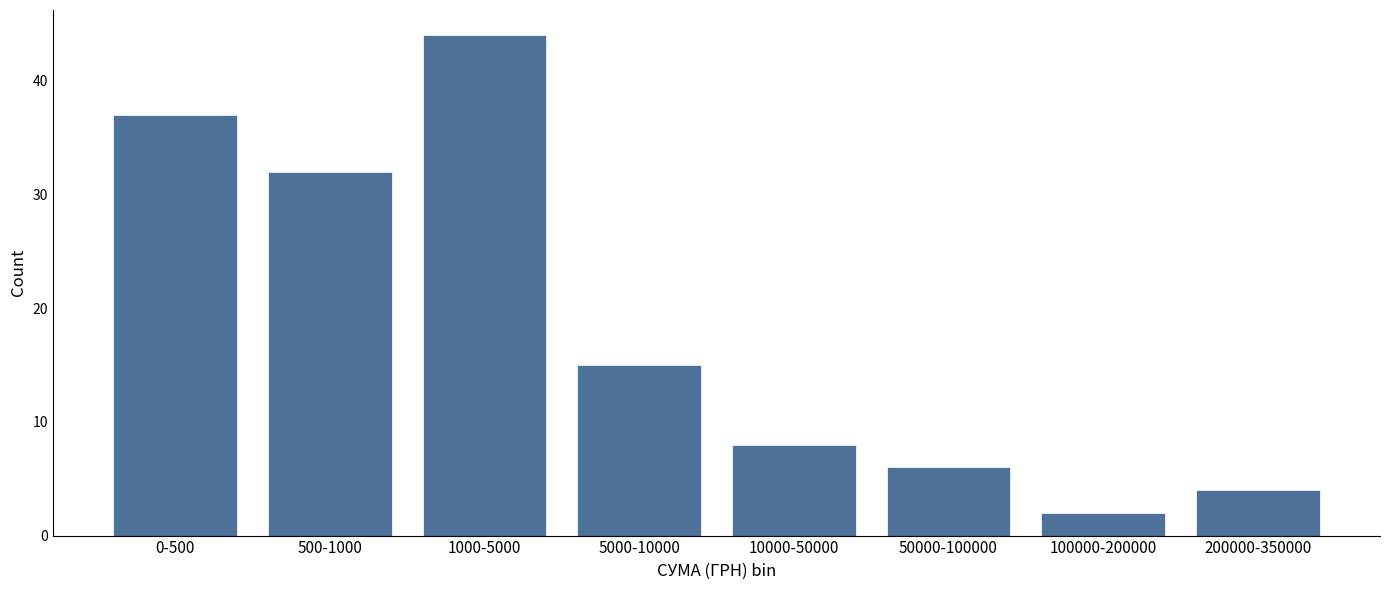

Reading left to right, list all the values displayed in this chart.

37	32	44	15	8	6	2	4